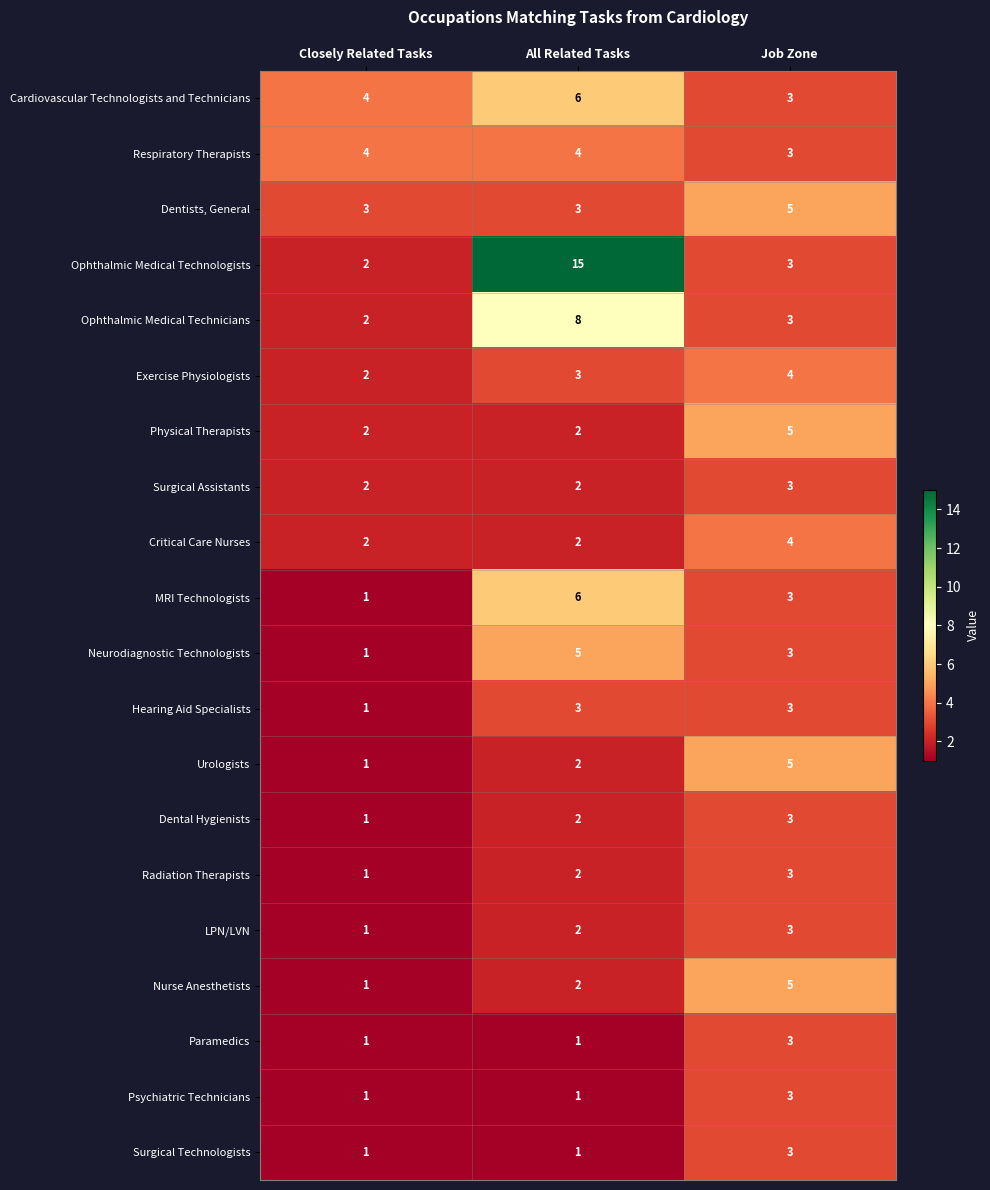

Where is Radiation Therapists nearest to the value 2?

All Related Tasks